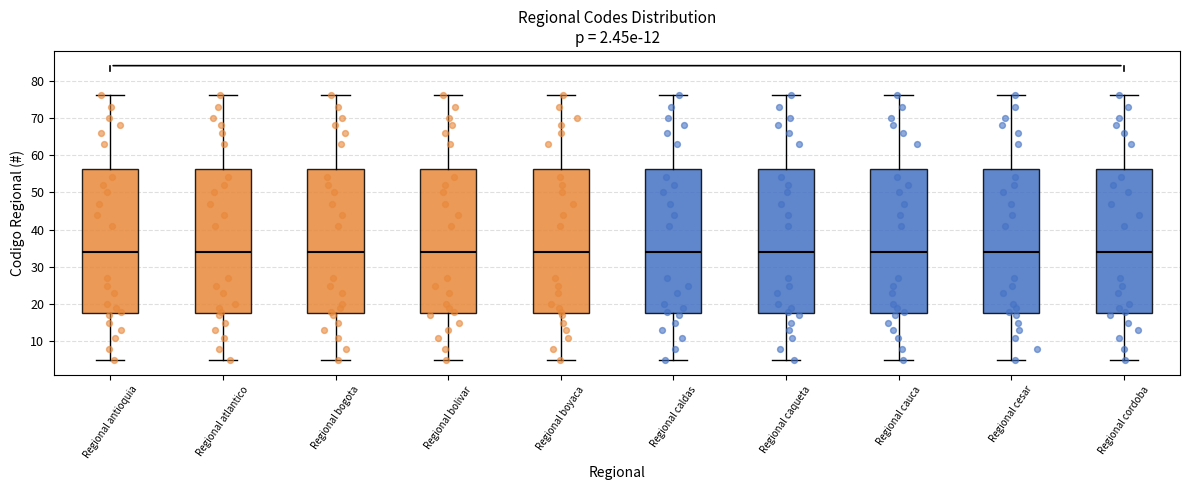

Reading left to right, read every box against the y-axis: the position of its median line, the range the box covers, and the ends of its whiskers. The values are not printed on the chart, so give them approximately, as read against the axis.

Regional antioquia: median 34, box 18 to 56, whiskers 5 to 76
Regional atlantico: median 34, box 18 to 56, whiskers 5 to 76
Regional bogota: median 34, box 18 to 56, whiskers 5 to 76
Regional bolivar: median 34, box 18 to 56, whiskers 5 to 76
Regional boyaca: median 34, box 18 to 56, whiskers 5 to 76
Regional caldas: median 34, box 18 to 56, whiskers 5 to 76
Regional caqueta: median 34, box 18 to 56, whiskers 5 to 76
Regional cauca: median 34, box 18 to 56, whiskers 5 to 76
Regional cesar: median 34, box 18 to 56, whiskers 5 to 76
Regional cordoba: median 34, box 18 to 56, whiskers 5 to 76